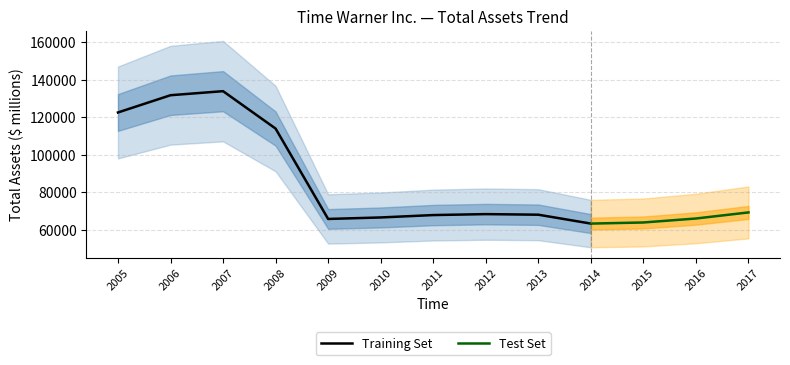

What is the maximum value shown in the chart?

133830.0